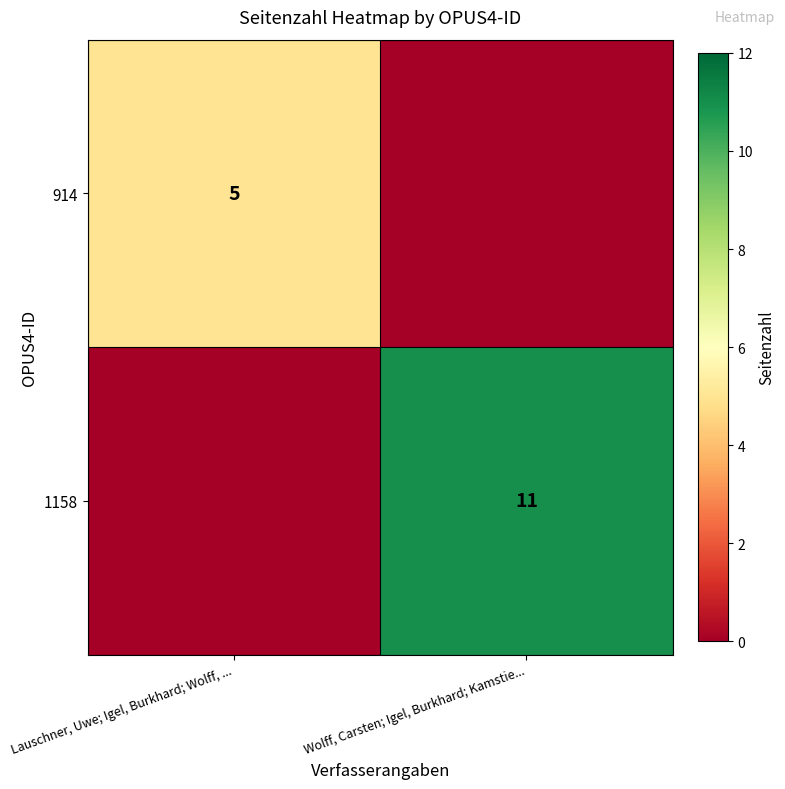

The 914 series shows 8 at Lauschner, Uwe; Igel, Burkhard; Wolff, .... True or false?

False